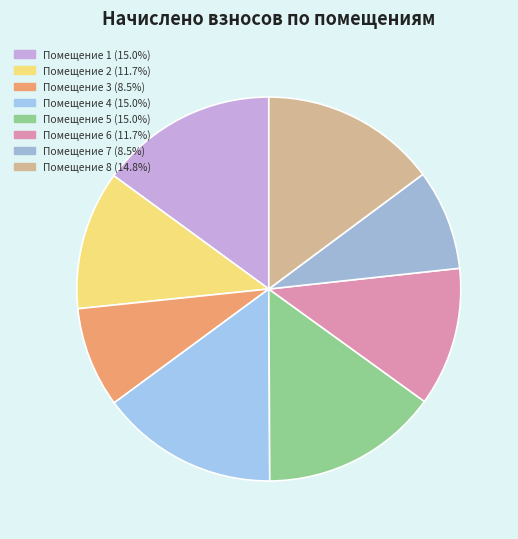

To the nearest percent, what is the difference between the largest and smallest slice percentages?

7%